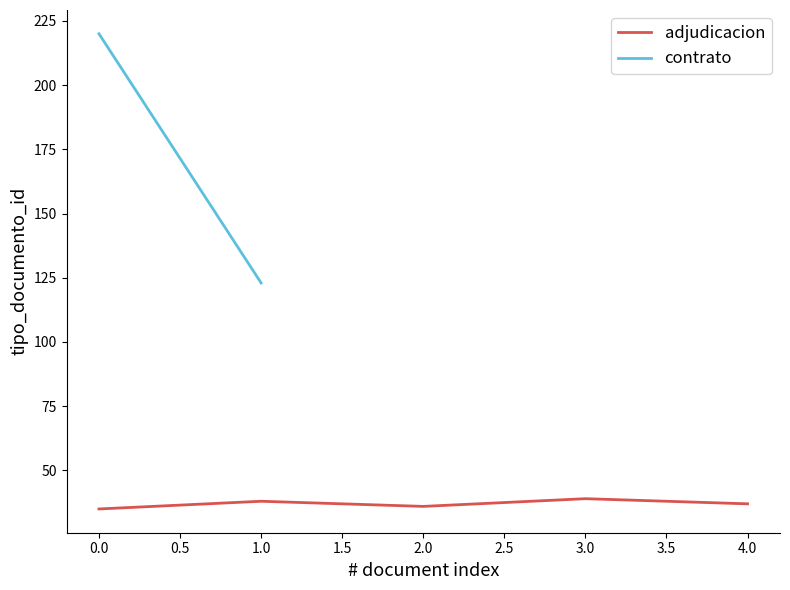

The value of adjudicacion at 4.0 is 37. True or false?

True